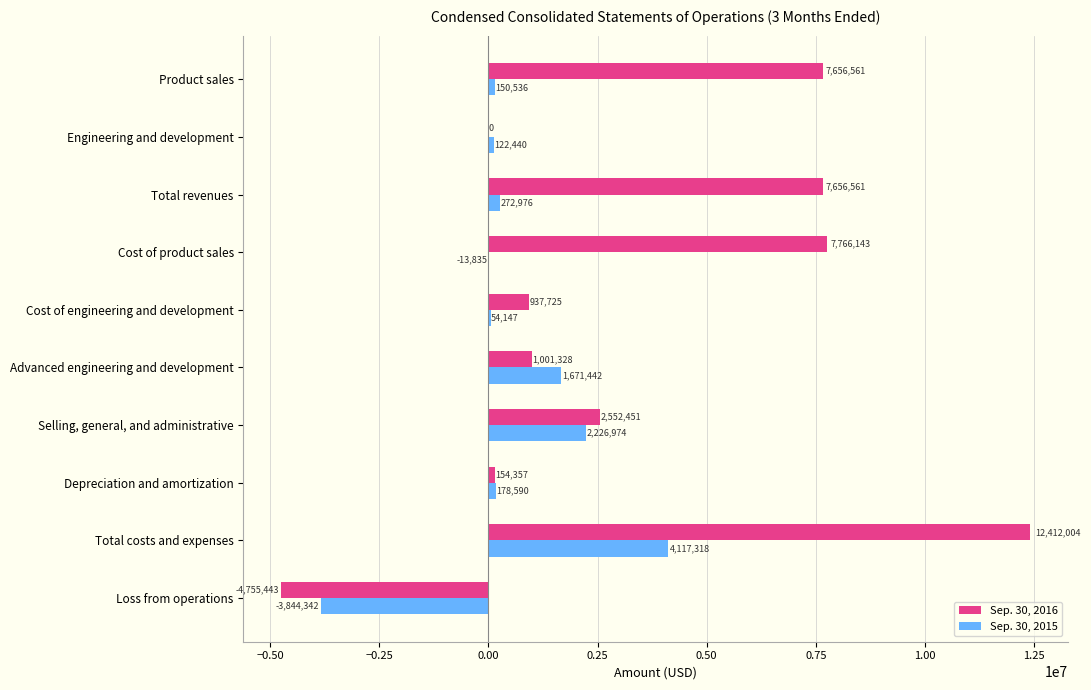

What is the sum of the Sep. 30, 2015 values at Loss from operations and Cost of product sales?

-3858177